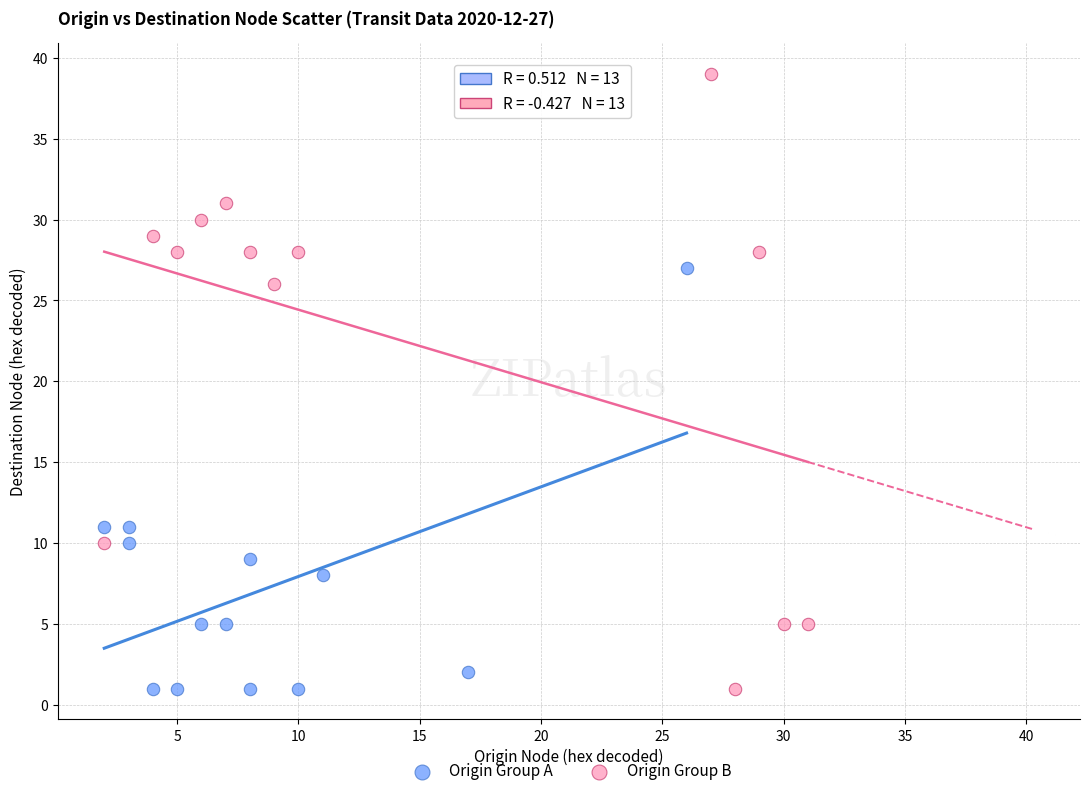

Which series has the largest Y range (max minus min)?

Origin Group B